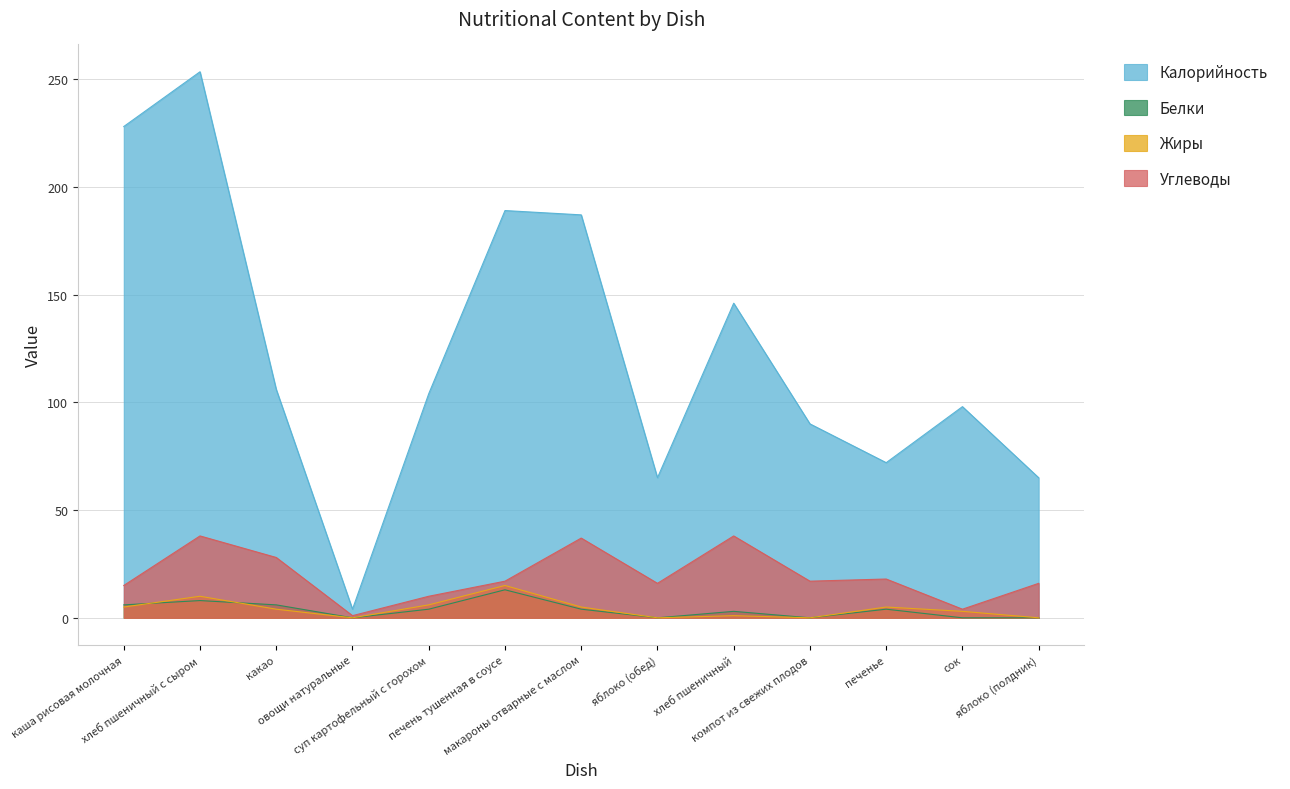

True or false: Углеводы and Калорийность intersect in this chart.

False